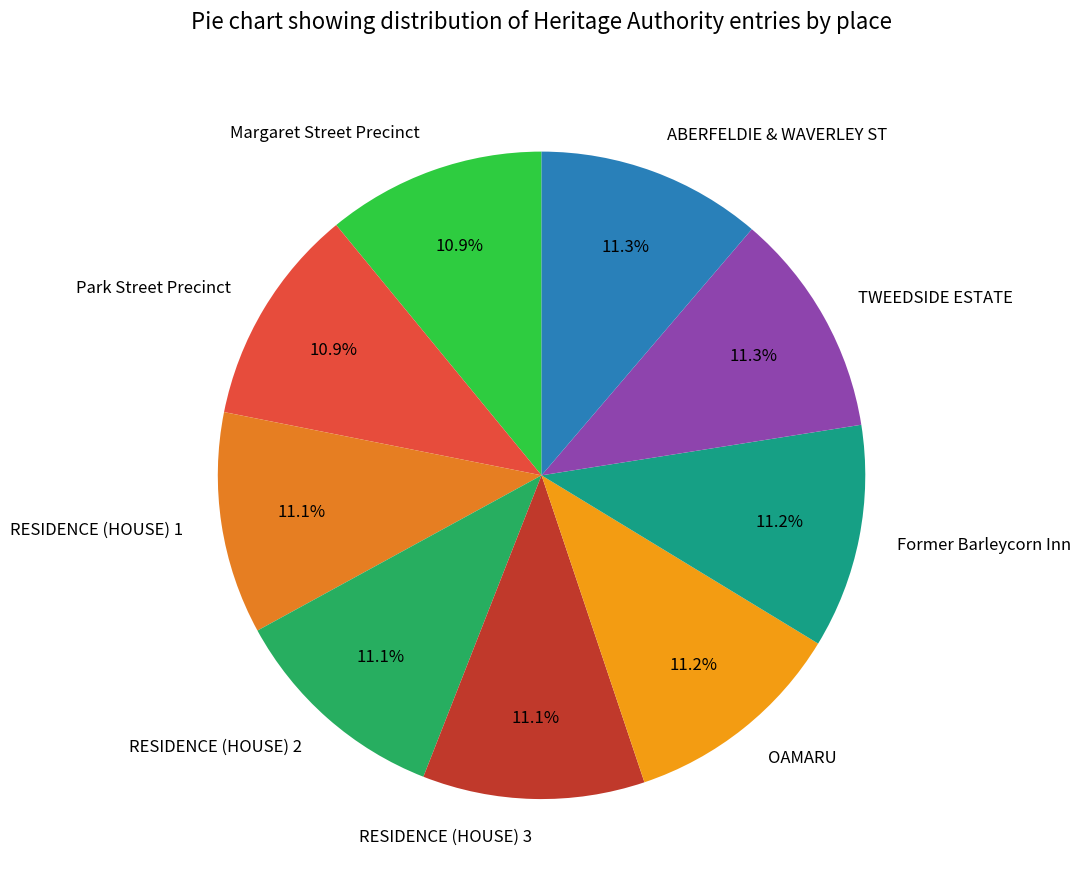

To the nearest percent, what is the average slice percentage?

11%